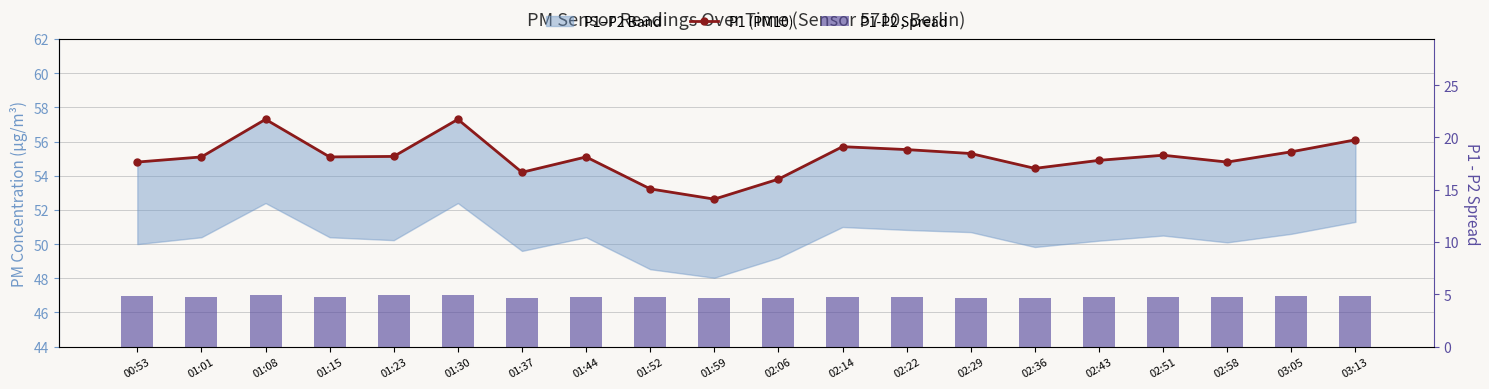

What is the smallest value displayed?

4.6